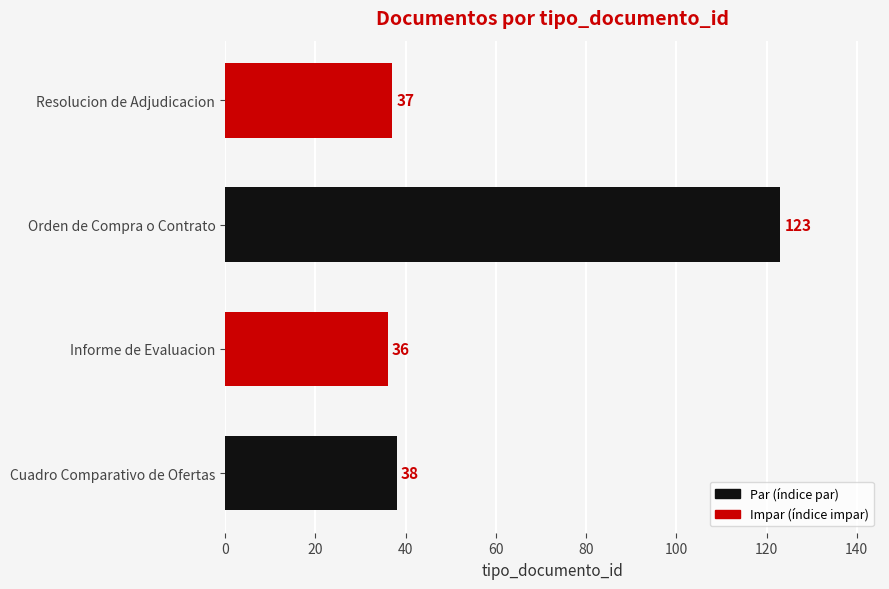

How many data points are less than 38?

2